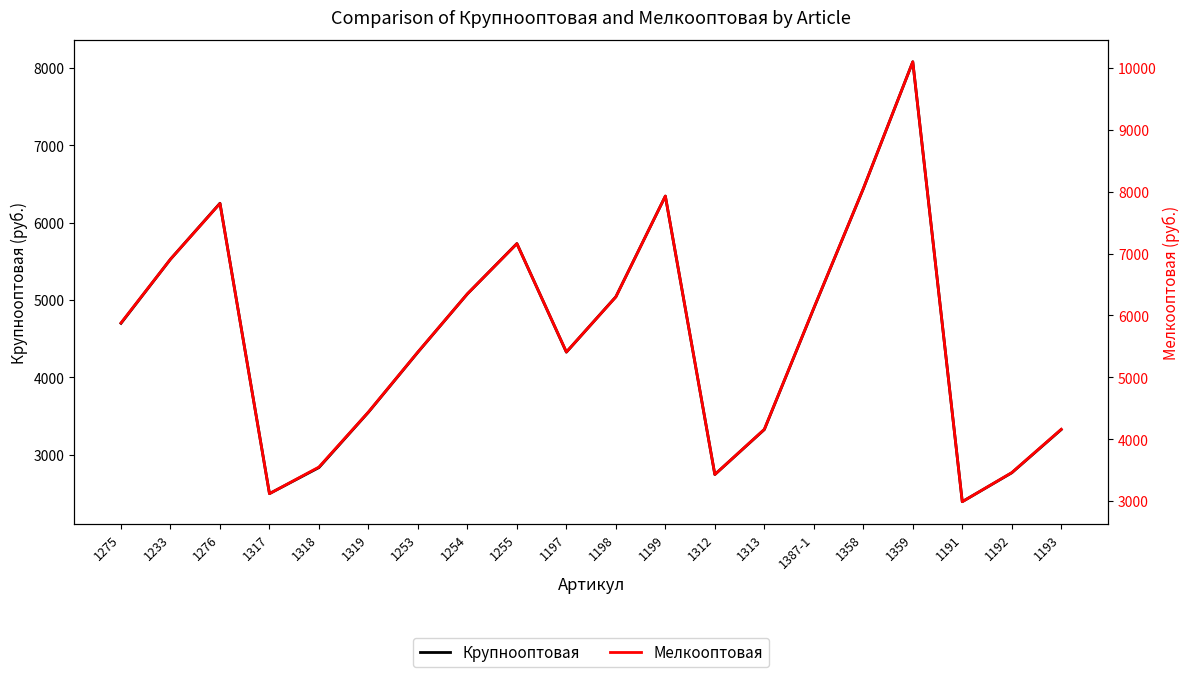

In Крупнооптовая, how many points are lower than both neighbors (excluding endpoints)?

4